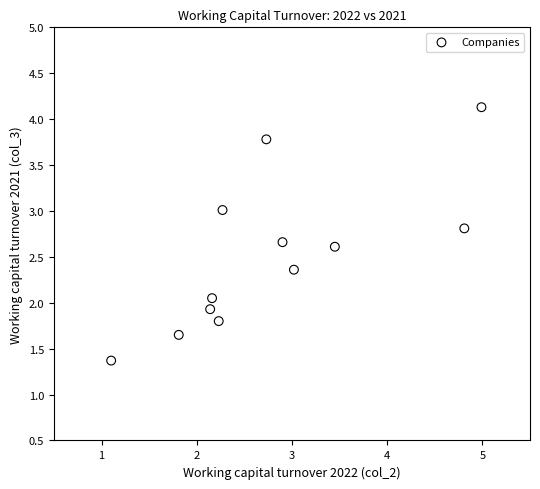

What is the range of Y values (max minus min)?

2.8